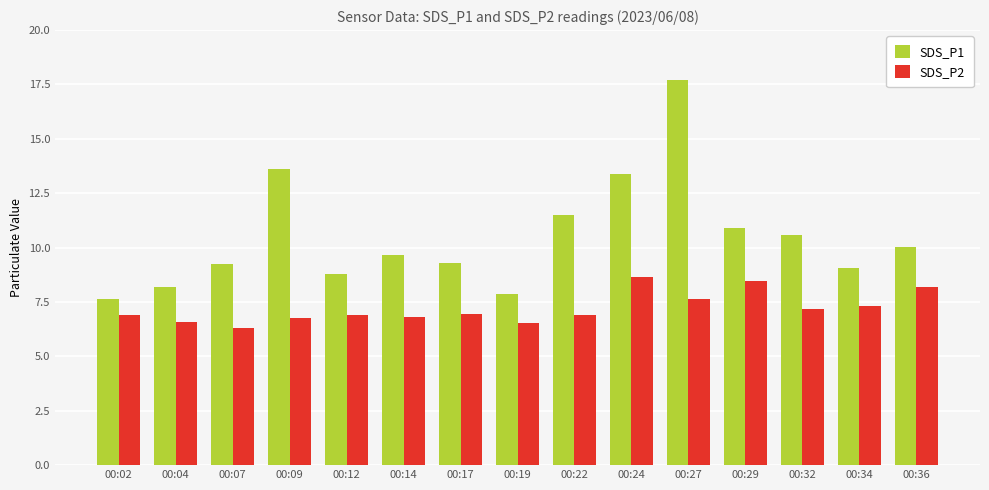

What is the spread (max minus min) of values at 00:12?

1.9